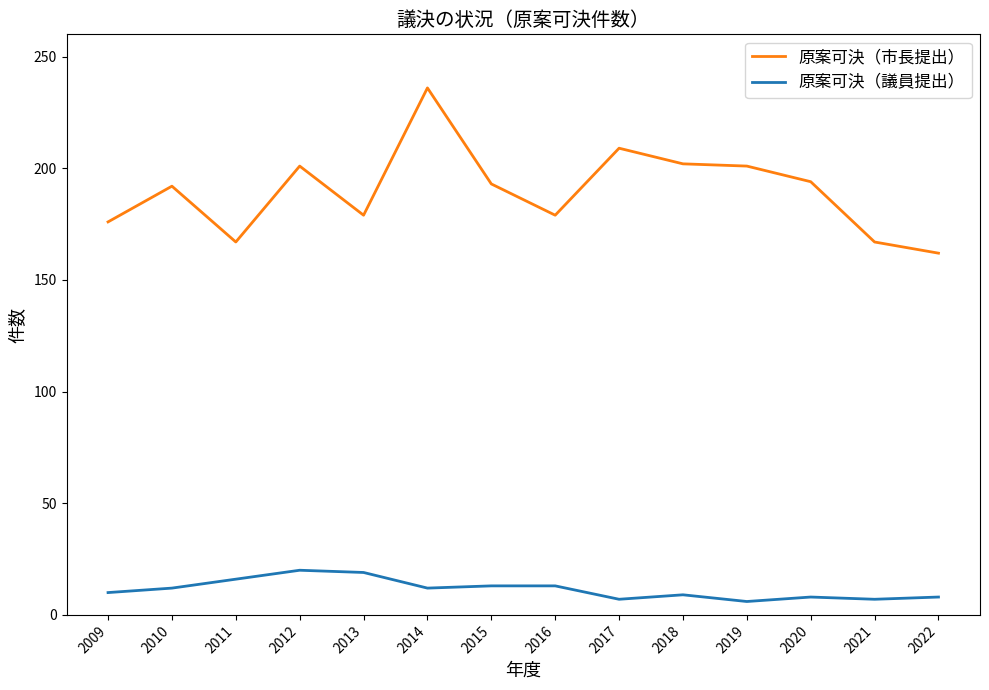

What is the sum of all 原案可決（市長提出） values?

2658